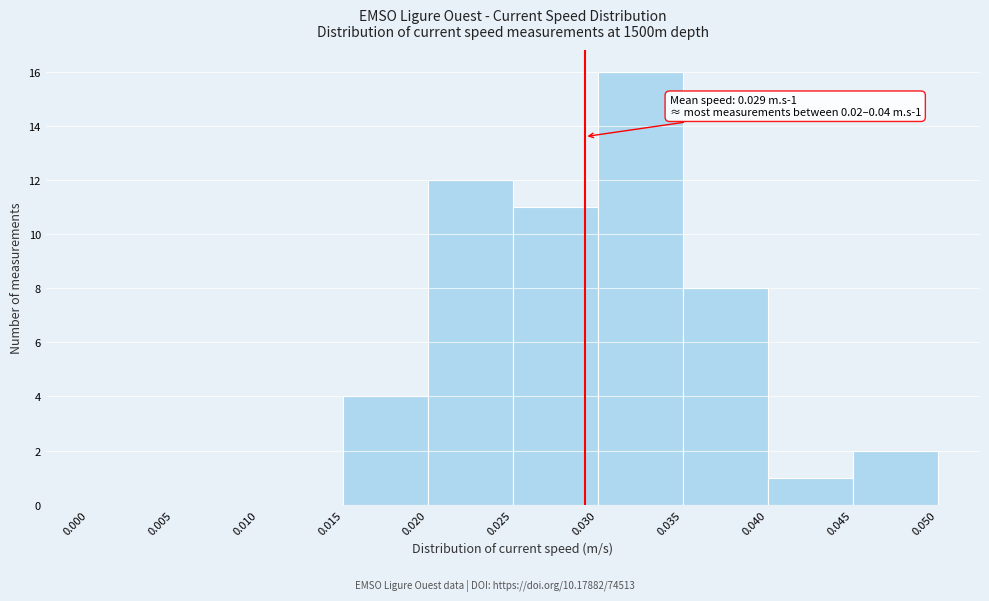

Over which range of the x-axis is the bar tallest?

0.030 to 0.035